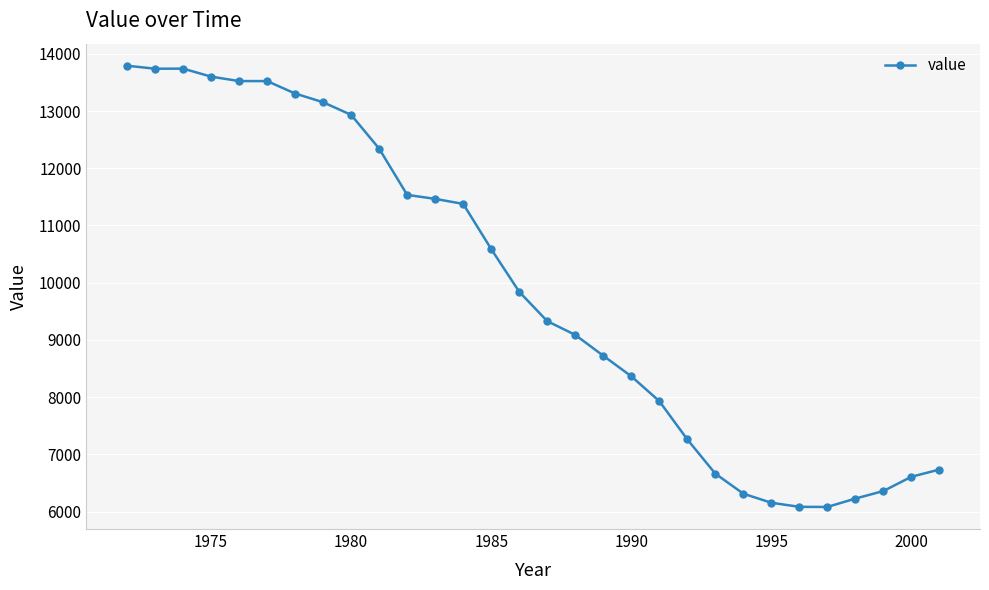

What is the value of the 30th point from the left?

6733.8